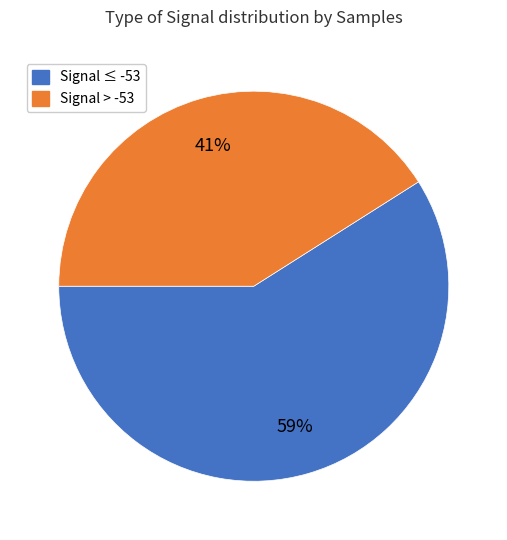

To the nearest percent, what is the difference between the largest and smallest slice percentages?

18%